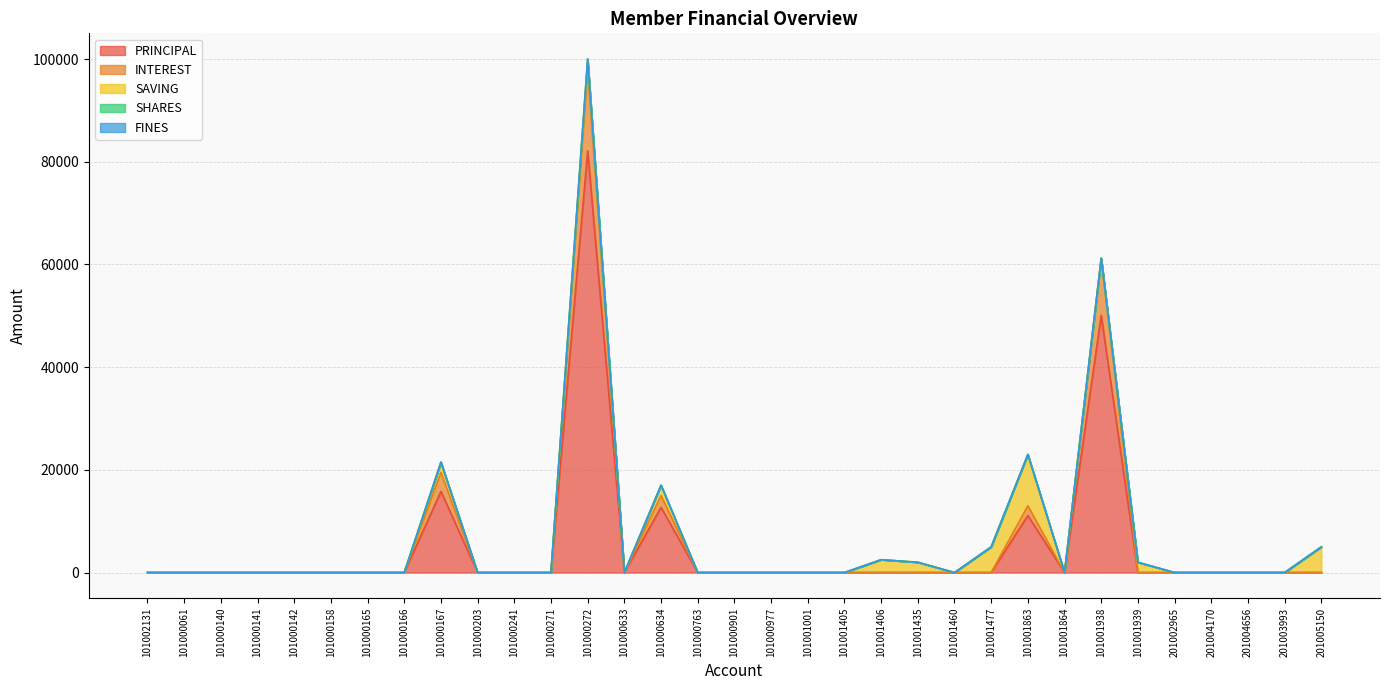

Is the value of FINES at 101000166 greater than the value of SAVING at 101000158?

No